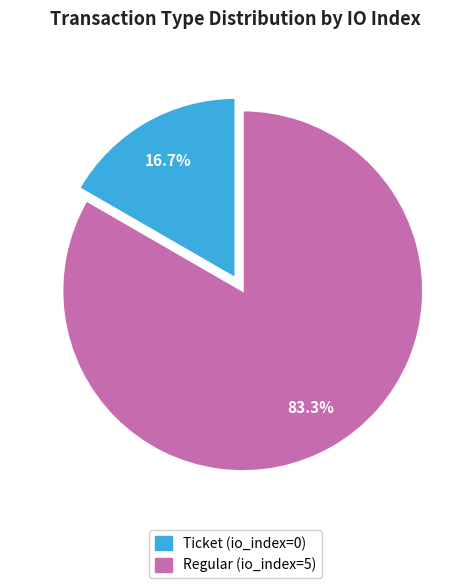

How many slices are in this pie chart?

2